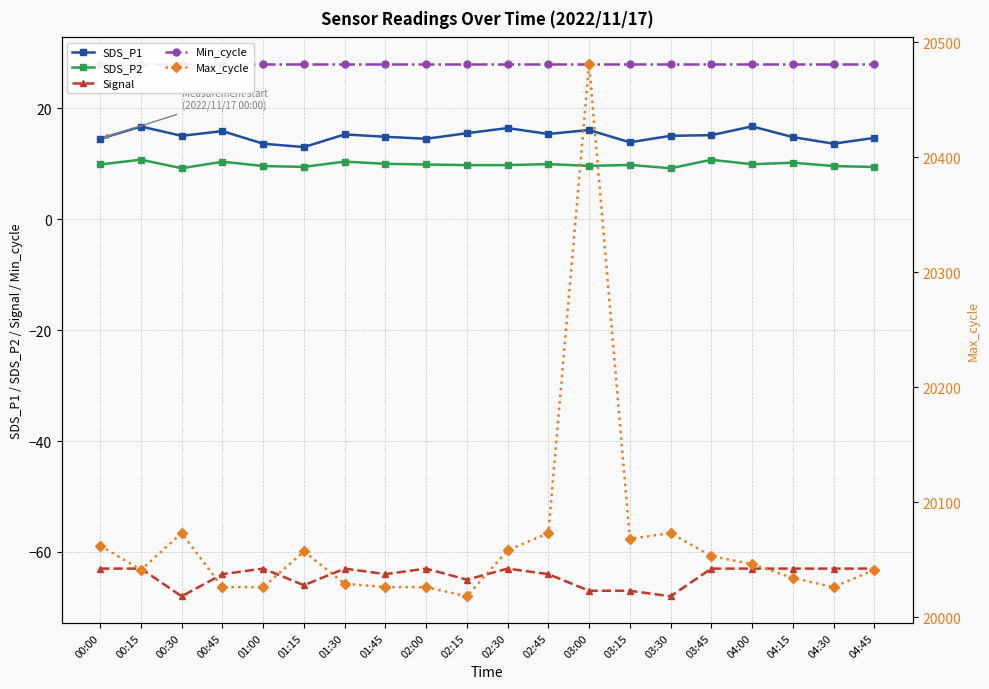

Reading left to right, what are all the values shown in this chart?

SDS_P1: 00:00=14.5	00:15=16.7	00:30=15.1	00:45=15.9	01:00=13.6	01:15=13.0	01:30=15.3	01:45=14.9	02:00=14.5	02:15=15.5	02:30=16.4	02:45=15.4	03:00=16.1	03:15=13.9	03:30=15.1	03:45=15.2	04:00=16.8	04:15=14.8	04:30=13.6	04:45=14.7
SDS_P2: 00:00=9.9	00:15=10.8	00:30=9.2	00:45=10.4	01:00=9.6	01:15=9.4	01:30=10.4	01:45=10.0	02:00=9.9	02:15=9.8	02:30=9.8	02:45=9.9	03:00=9.6	03:15=9.8	03:30=9.2	03:45=10.7	04:00=9.9	04:15=10.2	04:30=9.6	04:45=9.4
Signal: 00:00=-63.0	00:15=-63.0	00:30=-68.0	00:45=-64.0	01:00=-63.0	01:15=-66.0	01:30=-63.0	01:45=-64.0	02:00=-63.0	02:15=-65.0	02:30=-63.0	02:45=-64.0	03:00=-67.0	03:15=-67.0	03:30=-68.0	03:45=-63.0	04:00=-63.0	04:15=-63.0	04:30=-63.0	04:45=-63.0
Min_cycle: 00:00=28.0	00:15=28.0	00:30=28.0	00:45=28.0	01:00=28.0	01:15=28.0	01:30=28.0	01:45=28.0	02:00=28.0	02:15=28.0	02:30=28.0	02:45=28.0	03:00=28.0	03:15=28.0	03:30=28.0	03:45=28.0	04:00=28.0	04:15=28.0	04:30=28.0	04:45=28.0
Max_cycle: 00:00=20062.0	00:15=20041.0	00:30=20073.0	00:45=20026.0	01:00=20026.0	01:15=20057.0	01:30=20029.0	01:45=20026.0	02:00=20026.0	02:15=20018.0	02:30=20058.0	02:45=20073.0	03:00=20481.0	03:15=20068.0	03:30=20073.0	03:45=20053.0	04:00=20046.0	04:15=20034.0	04:30=20026.0	04:45=20041.0